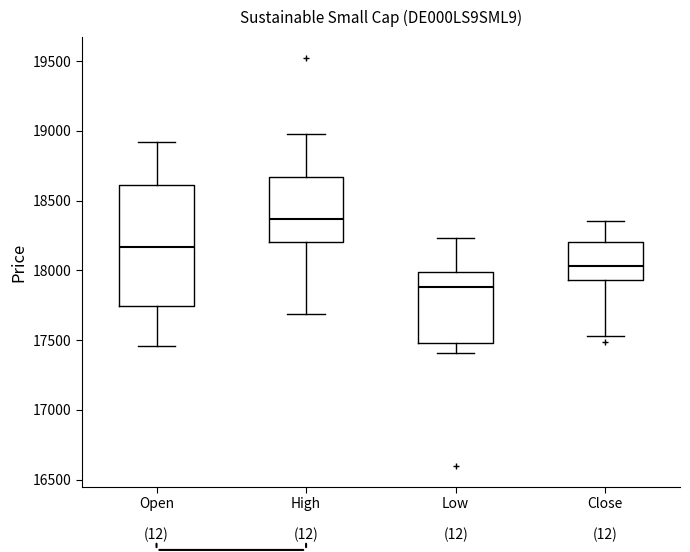

Which box has the highest median line?

High